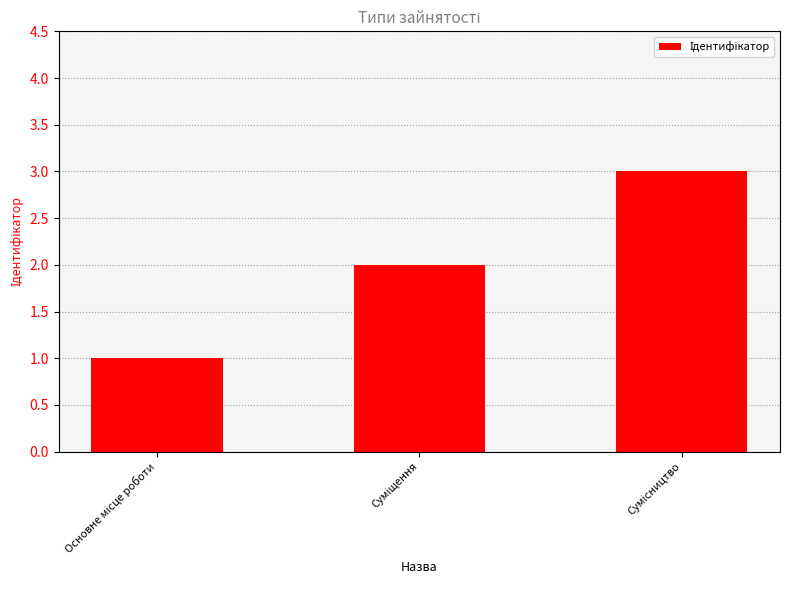

What is the greatest value displayed?

3